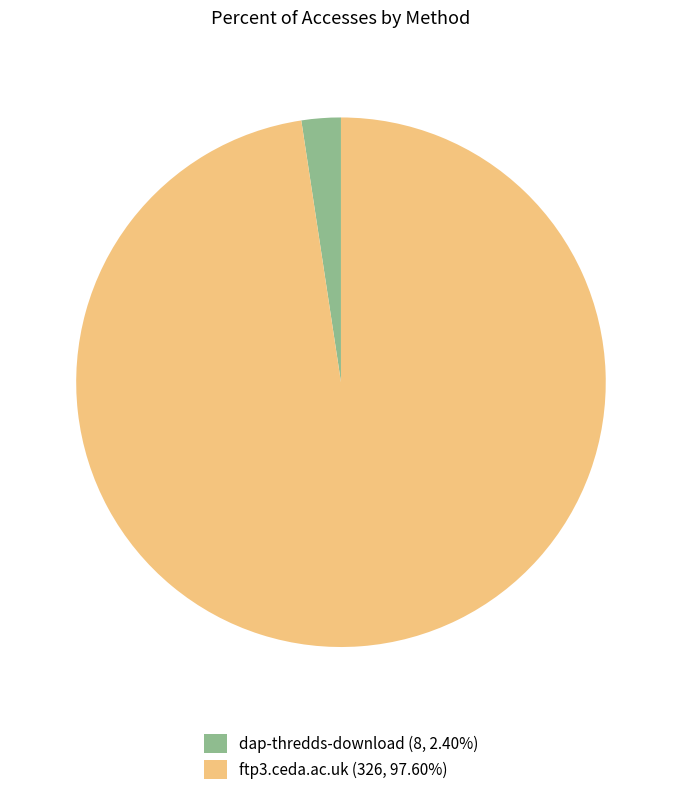

Does dap-thredds-download represent more than half of the total?

No